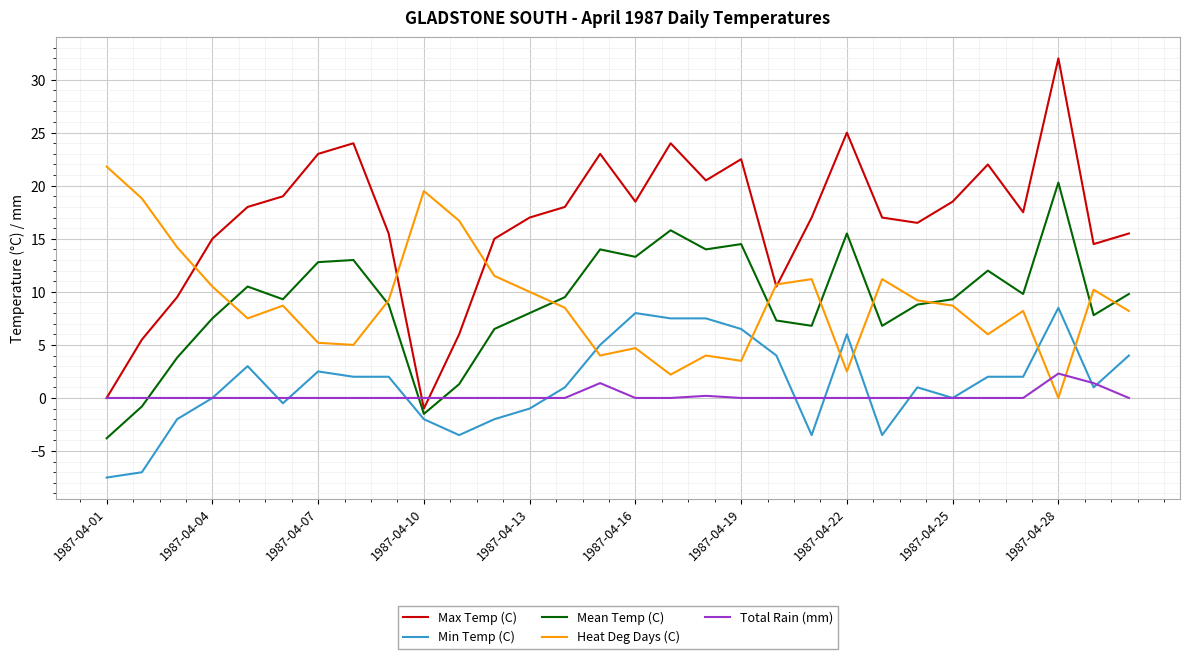

How many intersections are there between Heat Deg Days (C) and Min Temp (C)?

6